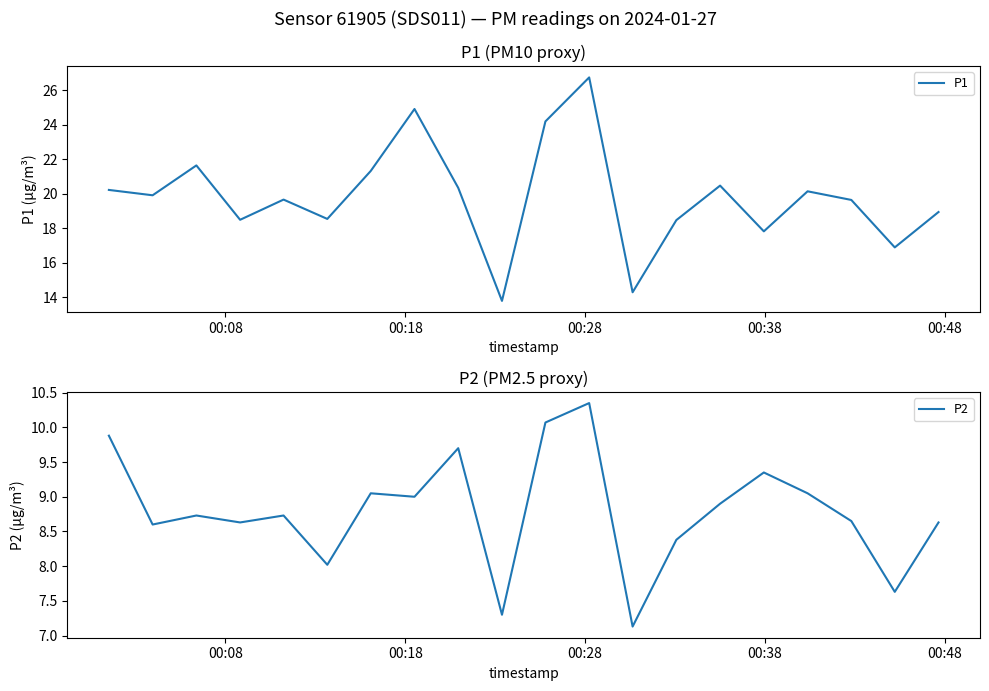

Reading left to right, transcribe all the data shown in this chart.

P1: 20.2	19.9	21.6	18.5	19.7	18.6	21.3	24.9	20.4	13.8	24.2	26.8	14.3	18.5	20.5	17.8	20.1	19.6	16.9	18.9
P2: 9.9	8.6	8.7	8.6	8.7	8.0	9.1	9.0	9.7	7.3	10.1	10.3	7.1	8.4	8.9	9.3	9.1	8.7	7.6	8.6